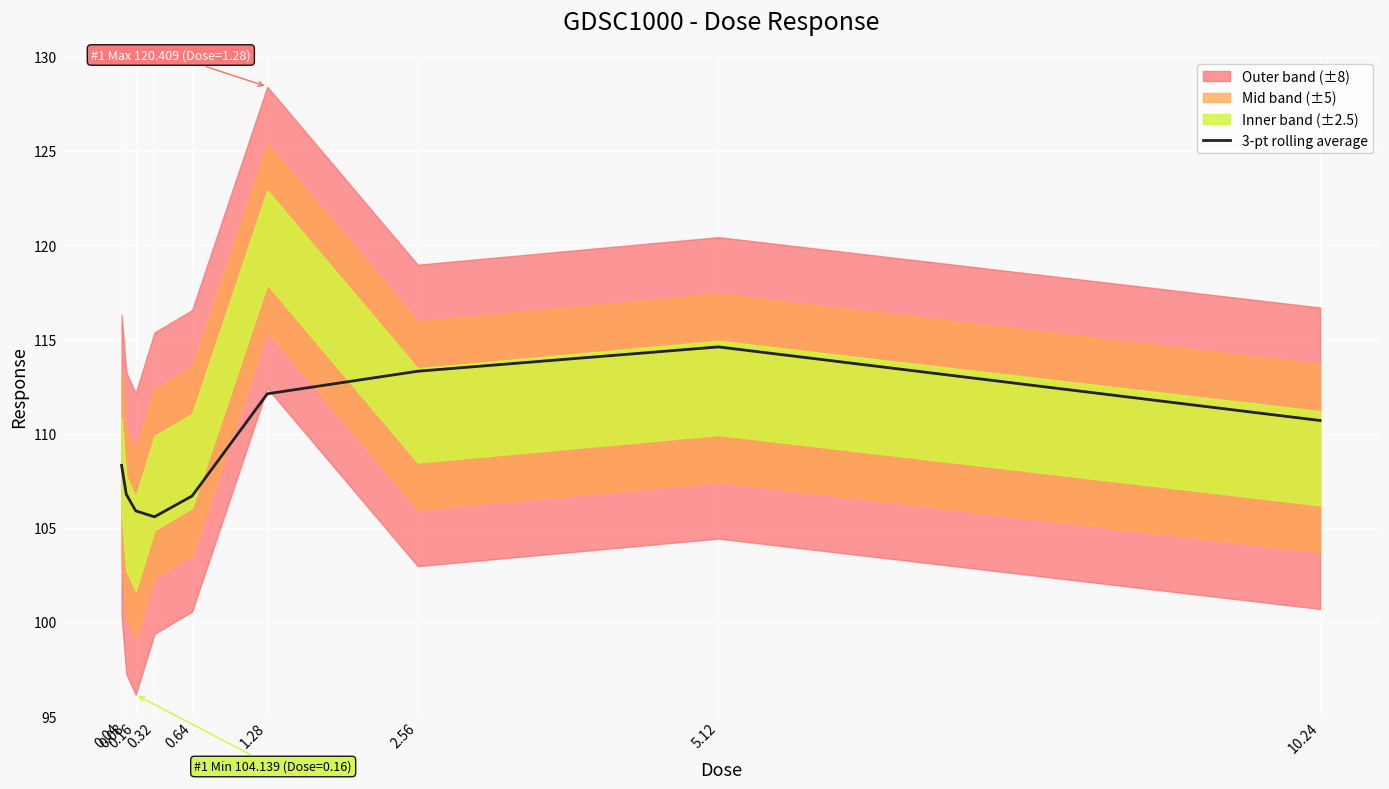

Reading left to right, what are all the values shown in this chart?

0.04=108.3	0.08=106.8	0.16=105.9	0.32=105.6	0.64=106.7	1.28=112.1	2.56=113.3	5.12=114.6	10.24=110.7